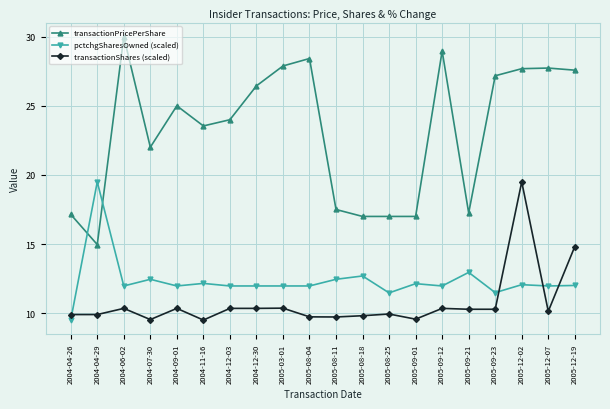

Which series ends up on top after the final intersection of pctchgSharesOwned (scaled) and transactionPricePerShare?

transactionPricePerShare